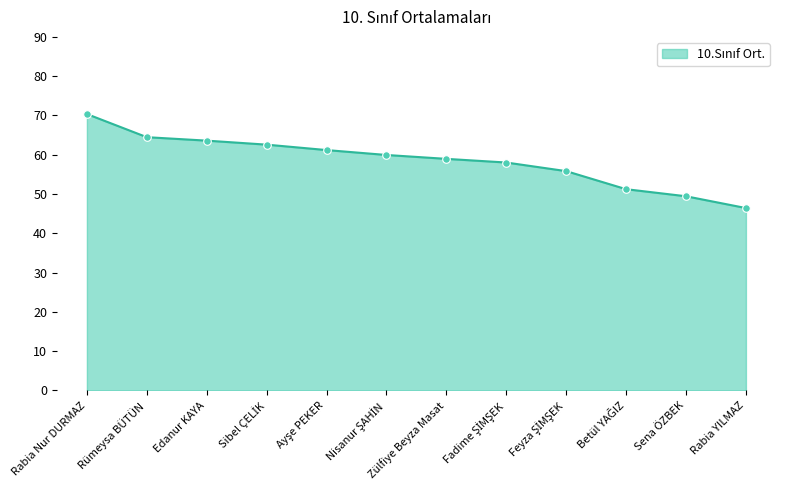

What is the ratio of the value at Rabia Nur DURMAZ to the value at Edanur KAYA?

1.1